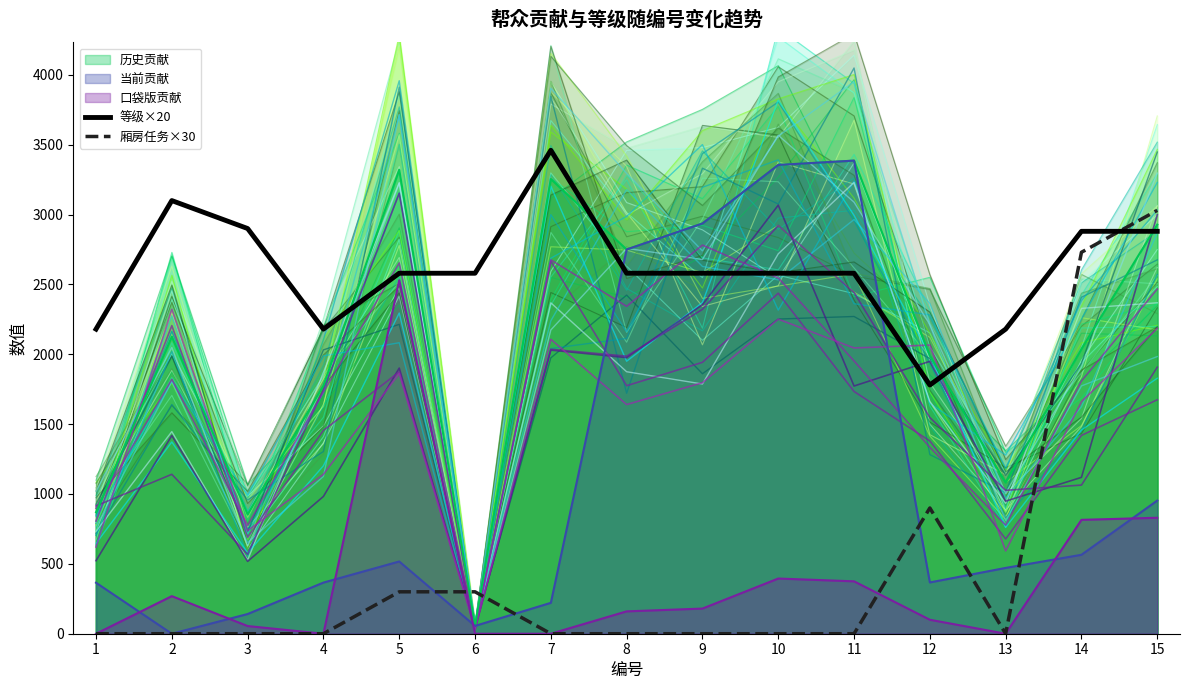

The value of 等级×20 at 6 is 2580. True or false?

True